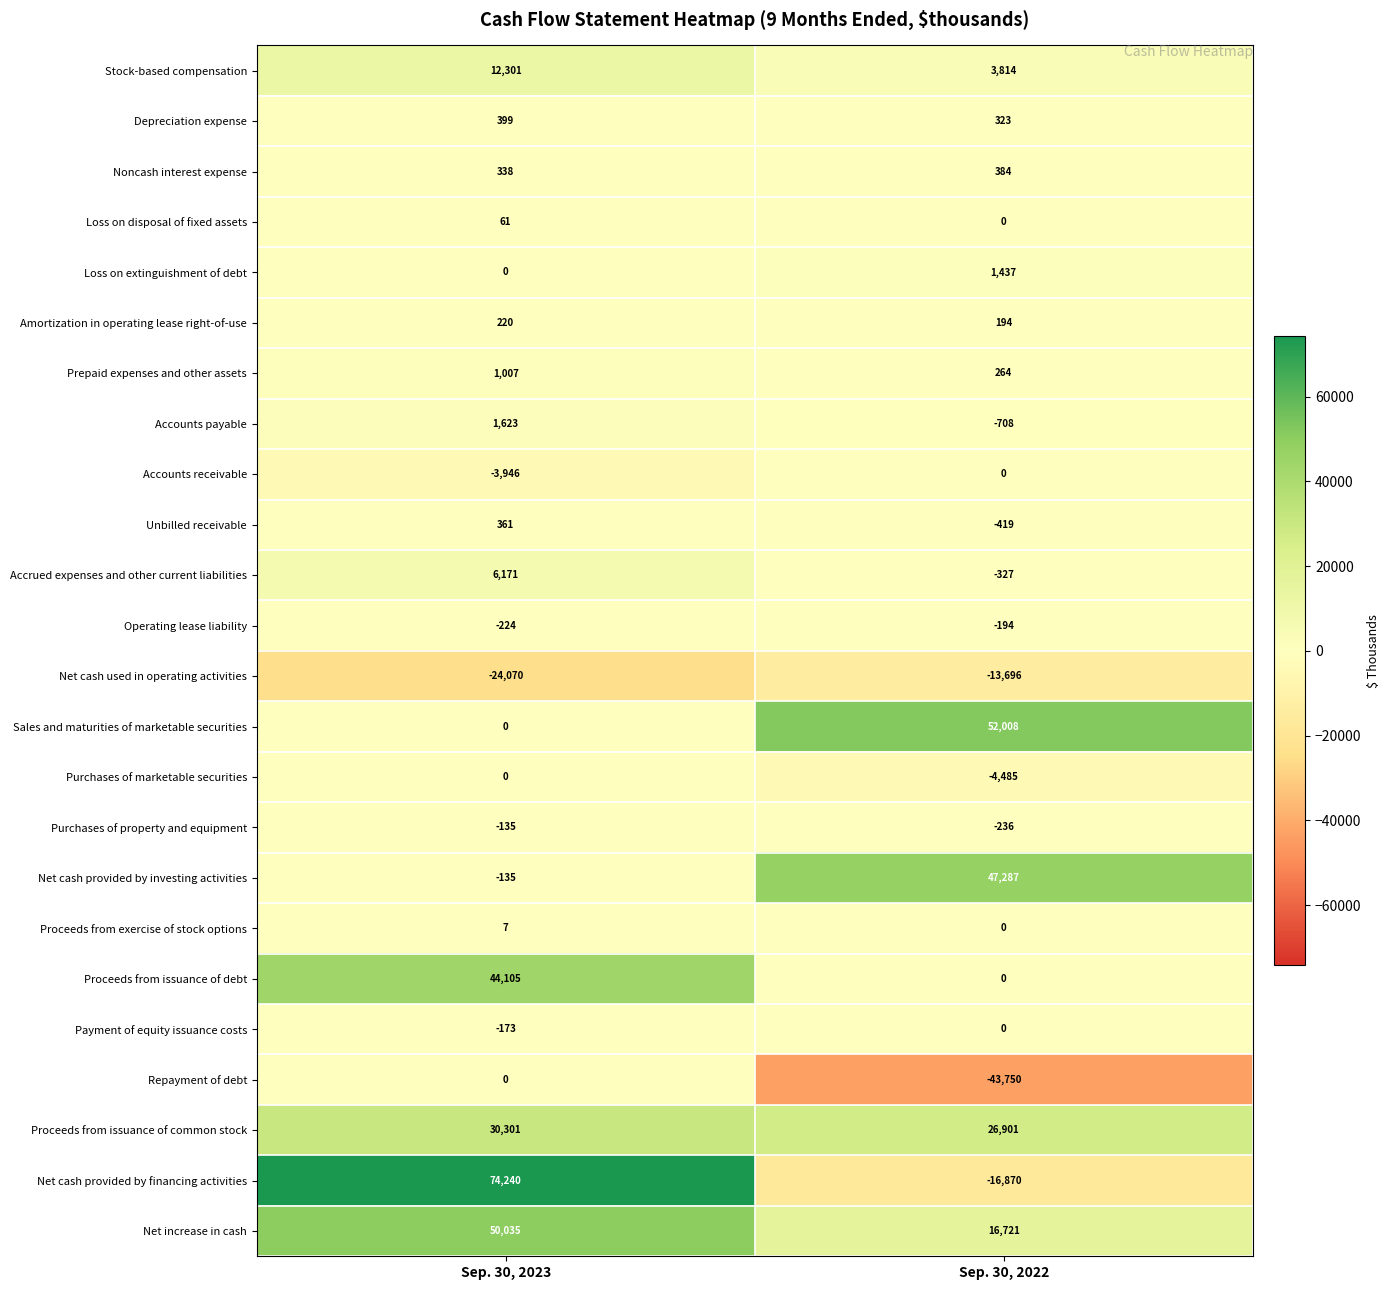

Read the Net cash provided by financing activities value at Sep. 30, 2023, to the nearest 10.

74240